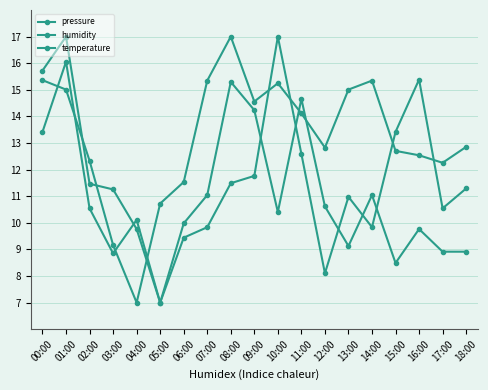

Is this an area chart (filled region under the line)?

No